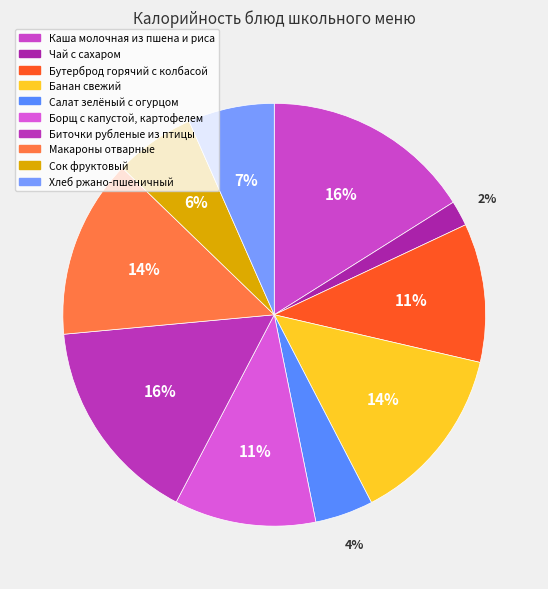

To the nearest percent, what is the average slice percentage?

10%